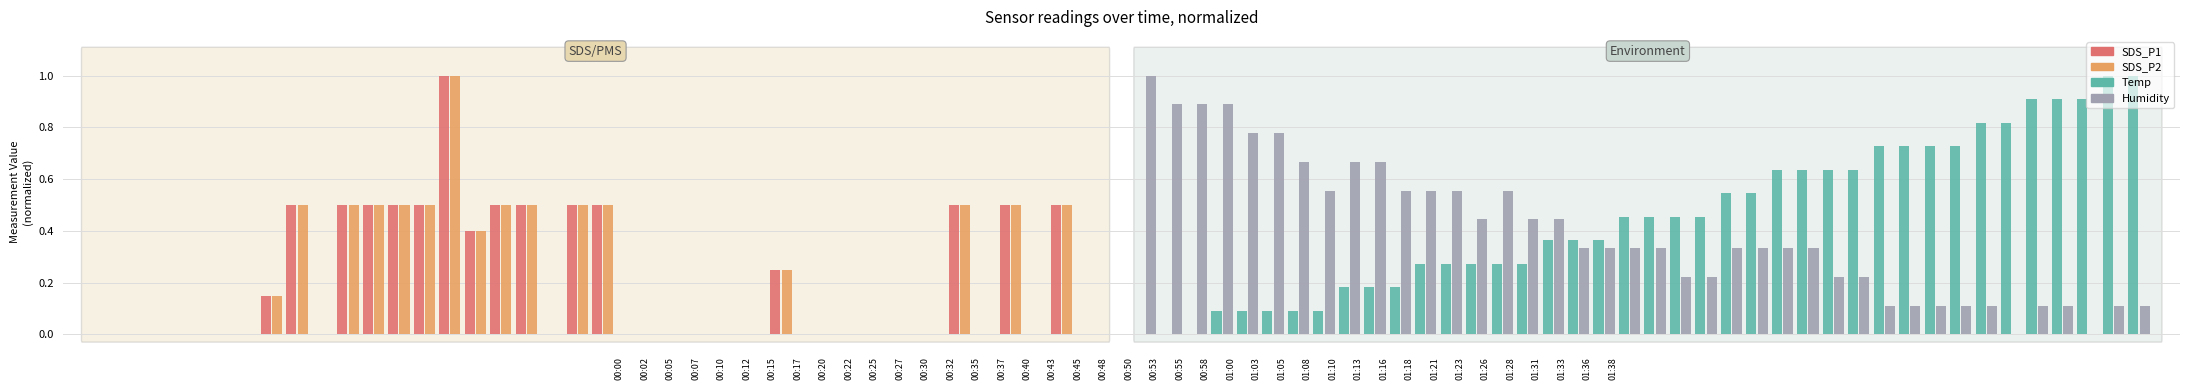

What is the label of the 28th bar from the right?

00:30